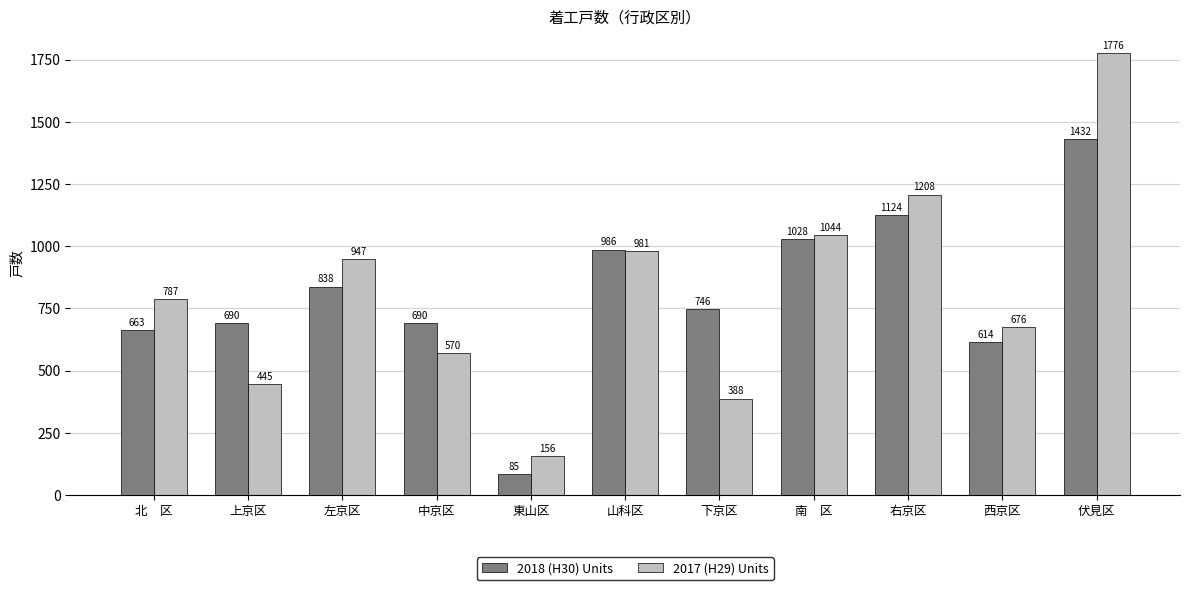

List the labels in order of 2017 (H29) Units value, smallest first.

東山区, 下京区, 上京区, 中京区, 西京区, 北　区, 左京区, 山科区, 南　区, 右京区, 伏見区